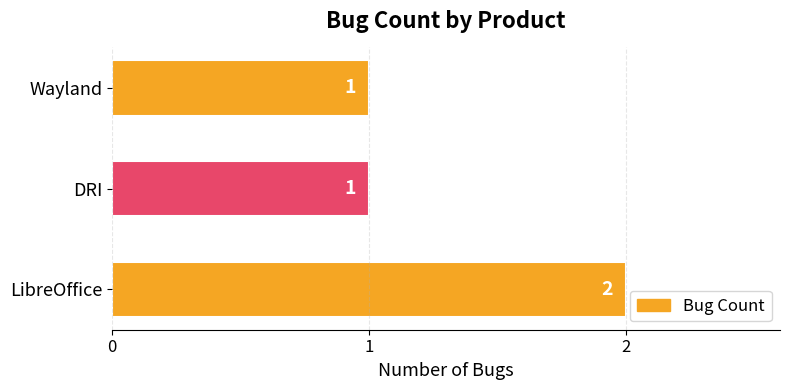

Count the number of values greater than 1.

1